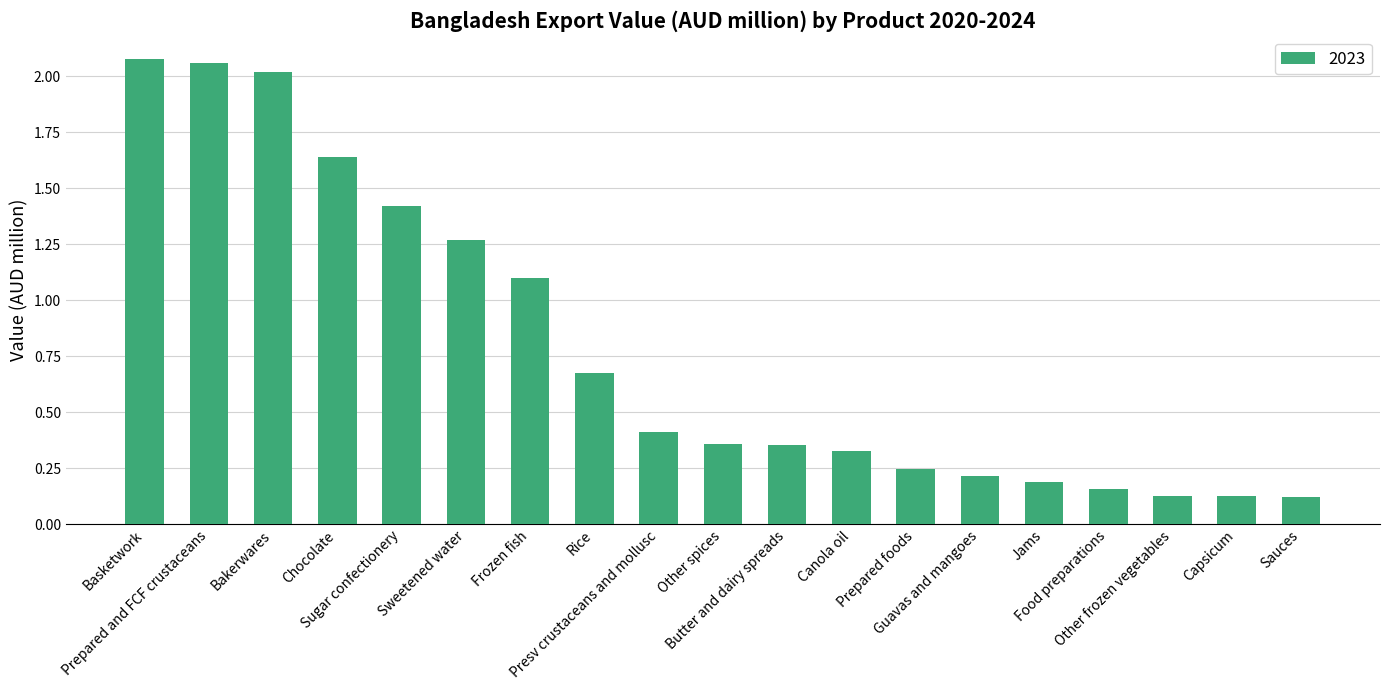

What is the average value?

0.8